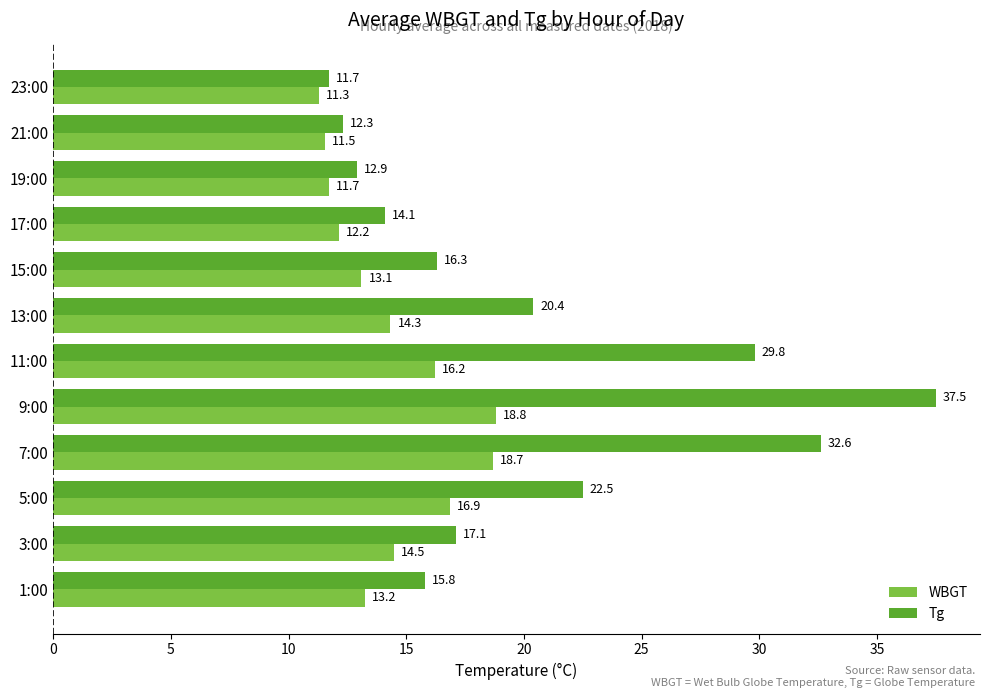

Rank the series by their average value, from lowest to highest.

WBGT, Tg